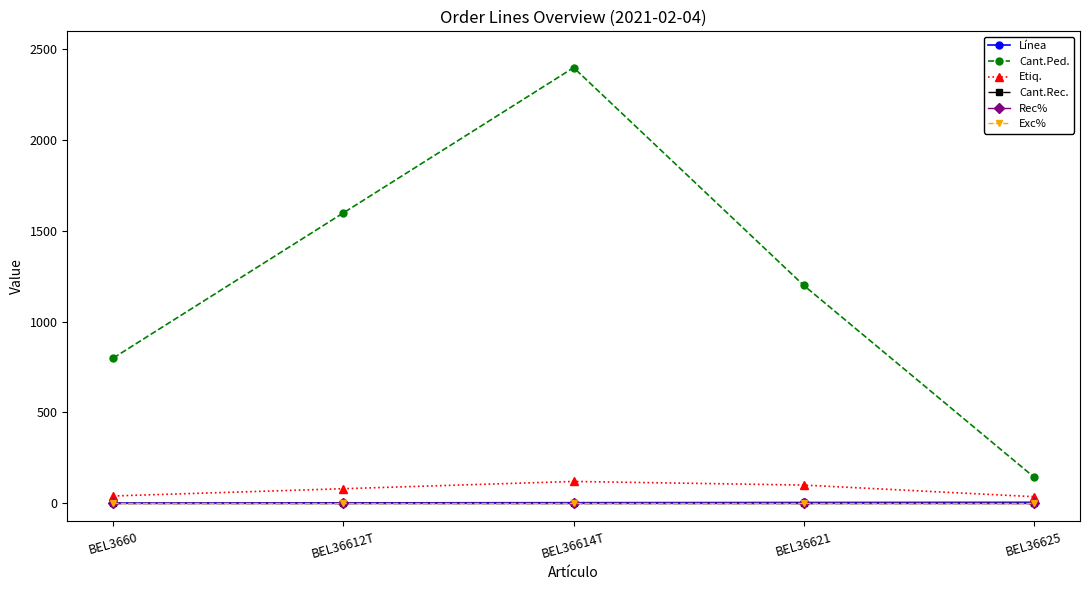

How many lines are shown in the chart?

6